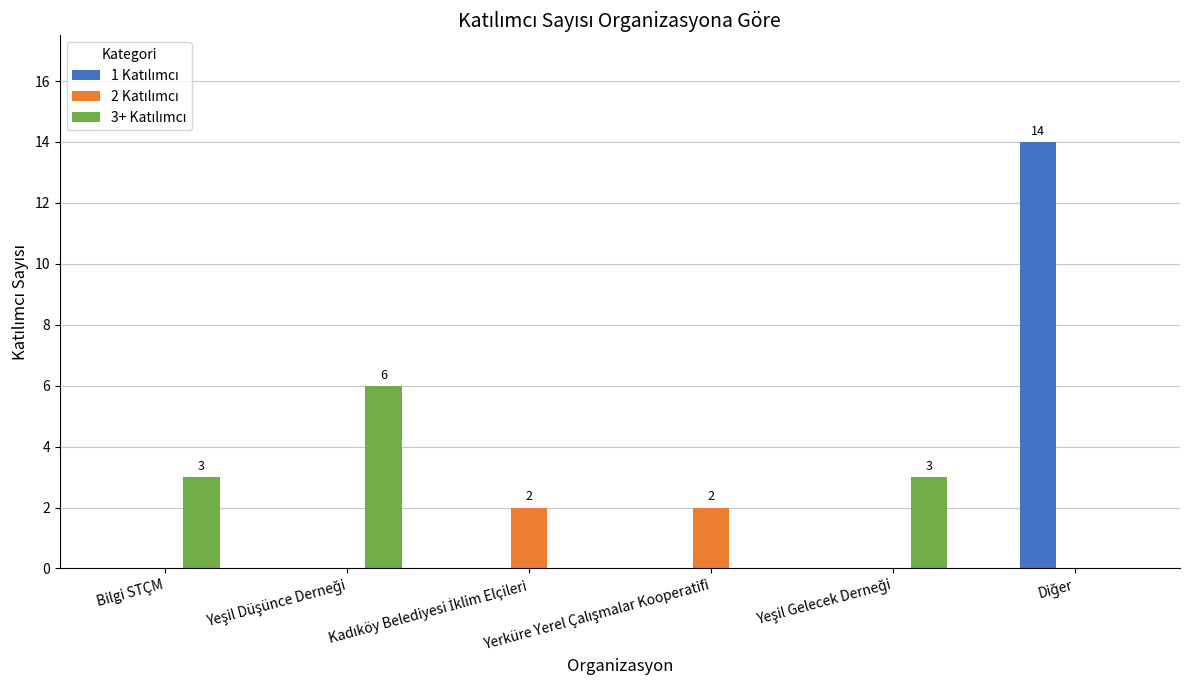

What is the total value across all series at Bilgi STÇM?

3